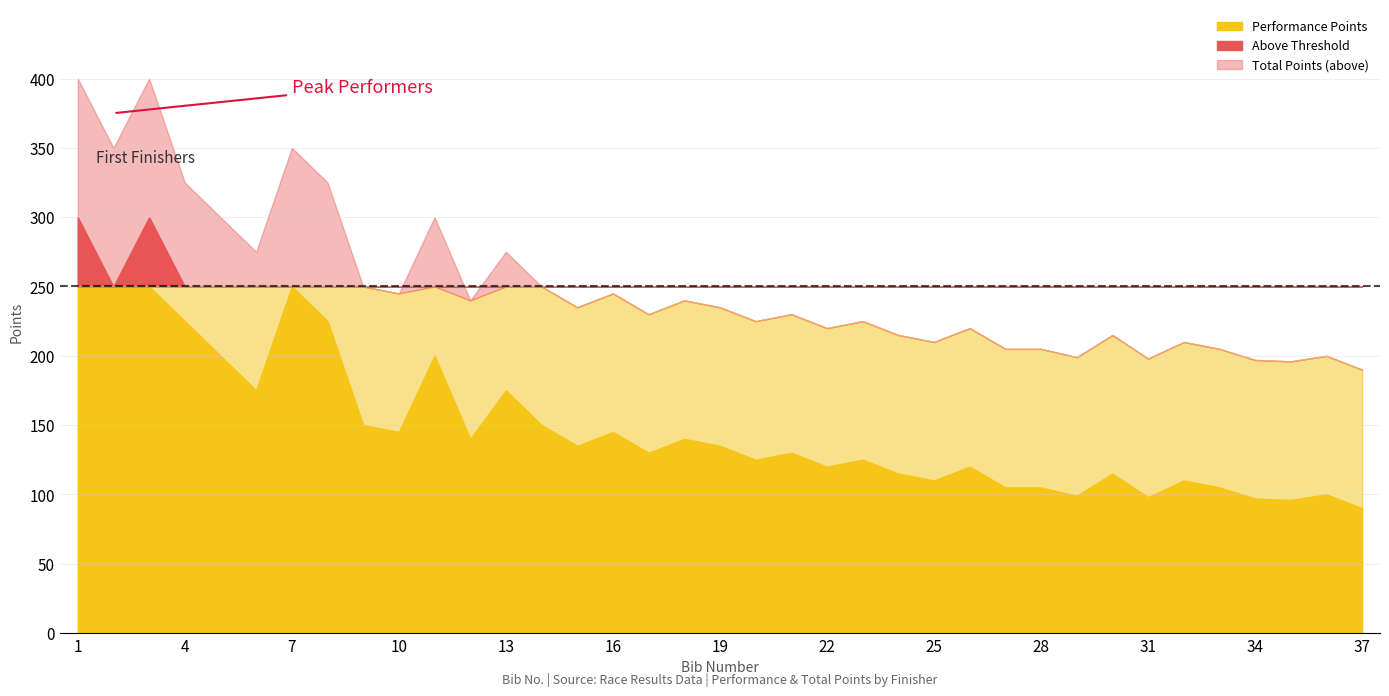

How many data points does each series have?

37